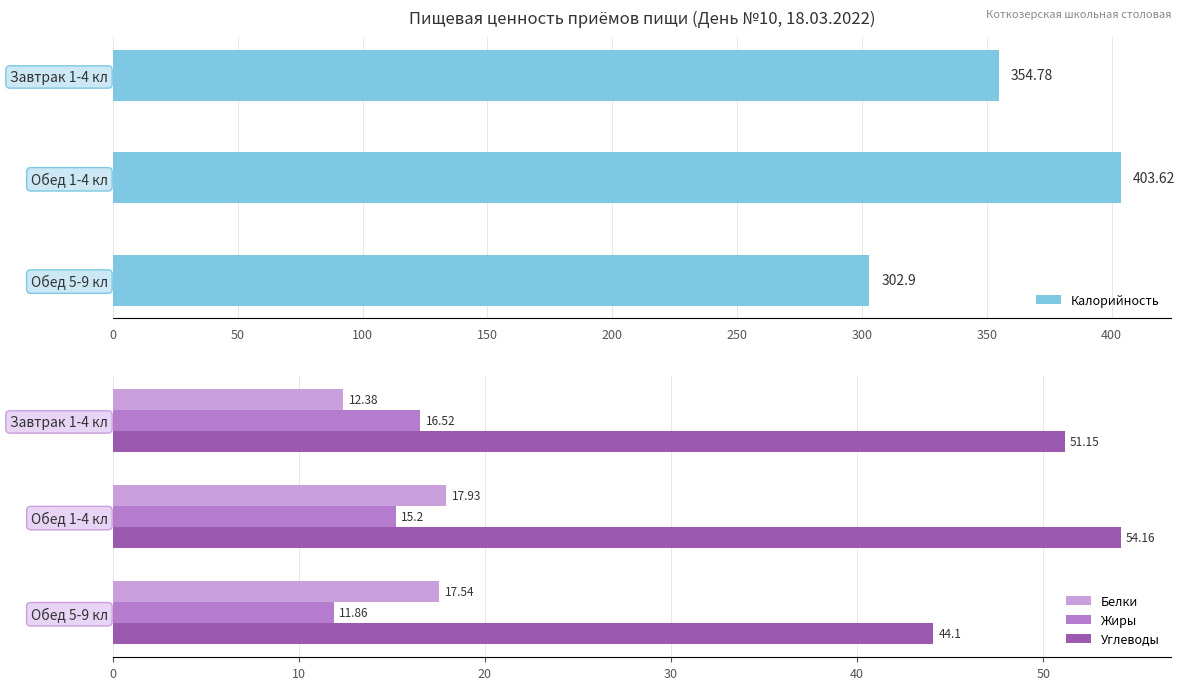

What is the average value of the Жиры series?

14.5